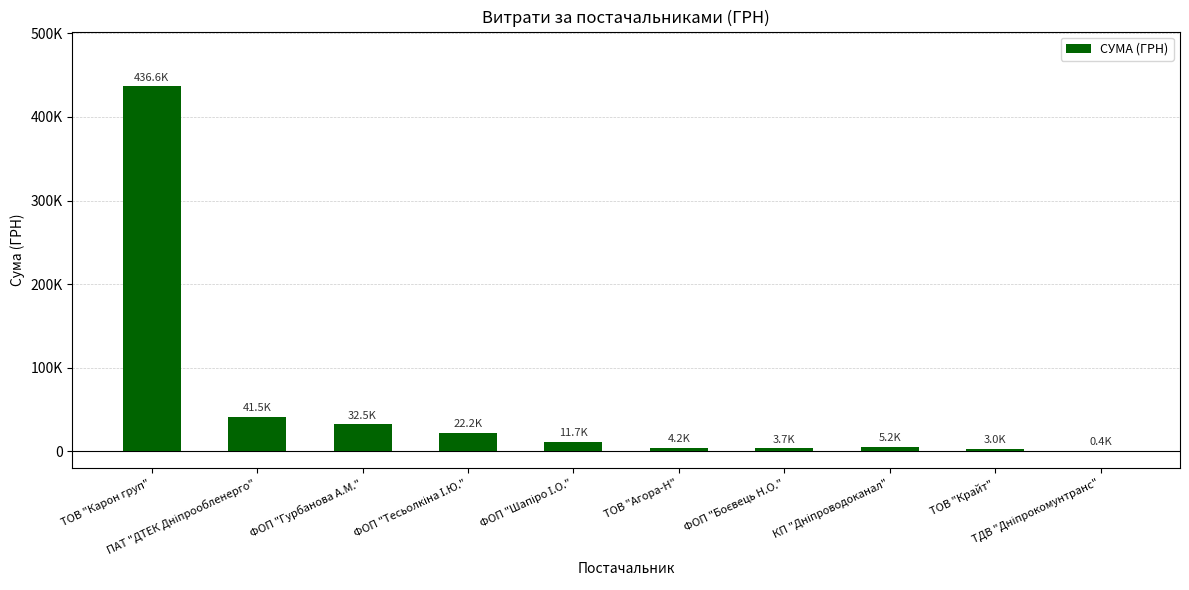

What is the value of the 2nd bar from the left?

41458.7